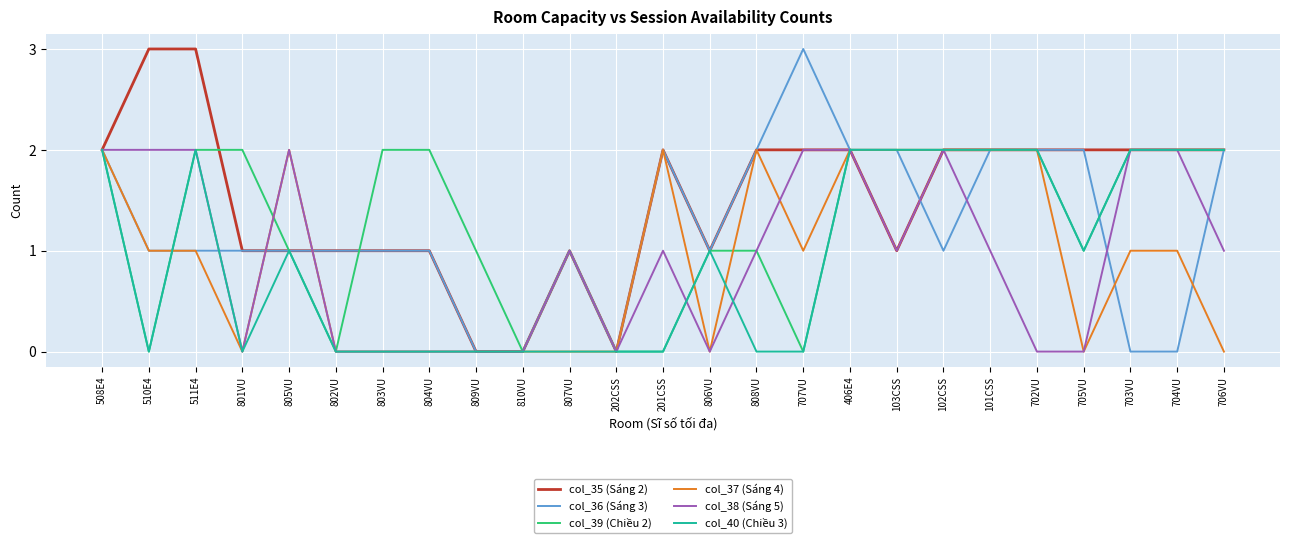

What is the spread (max minus min) of values at 802VU?

1